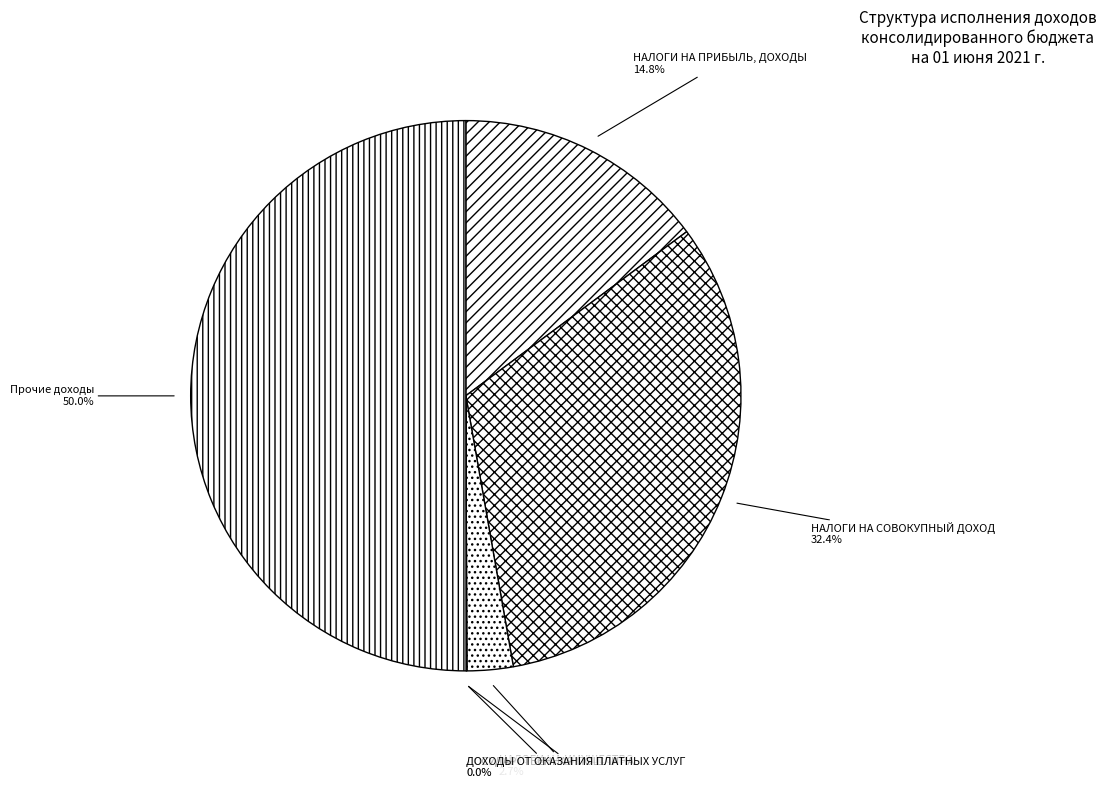

Between Прочие доходы and НАЛОГИ НА ПРИБЫЛЬ, ДОХОДЫ, which is larger?

Прочие доходы